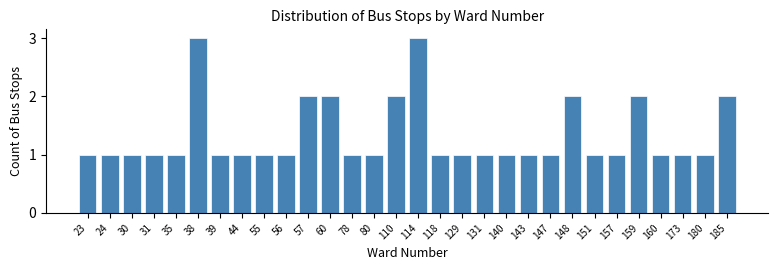

Reading left to right, what are all the values shown in this chart?

1	1	1	1	1	3	1	1	1	1	2	2	1	1	2	3	1	1	1	1	1	1	2	1	1	2	1	1	1	2